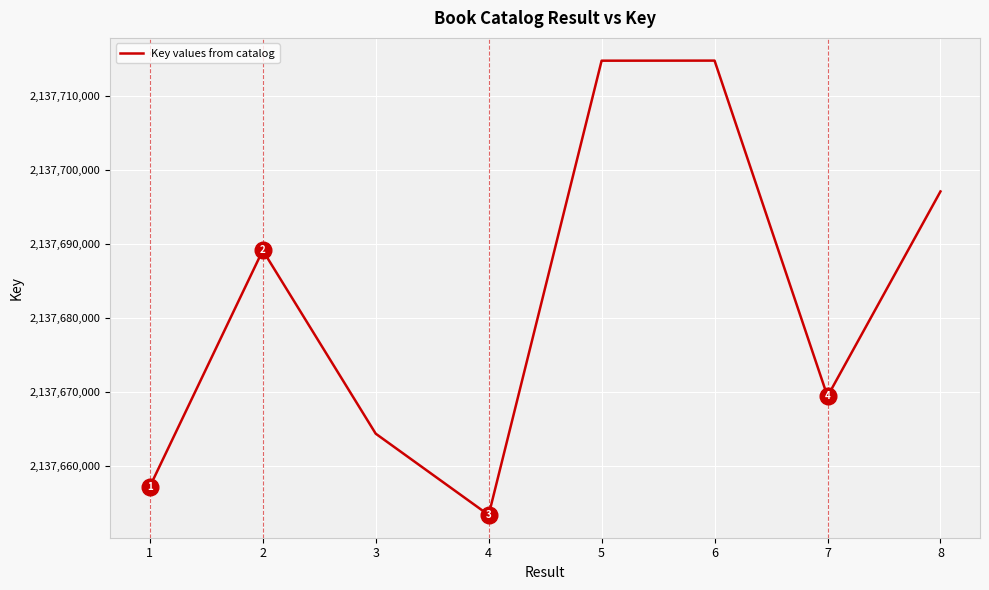

The value at 6 is 2137714814. True or false?

True